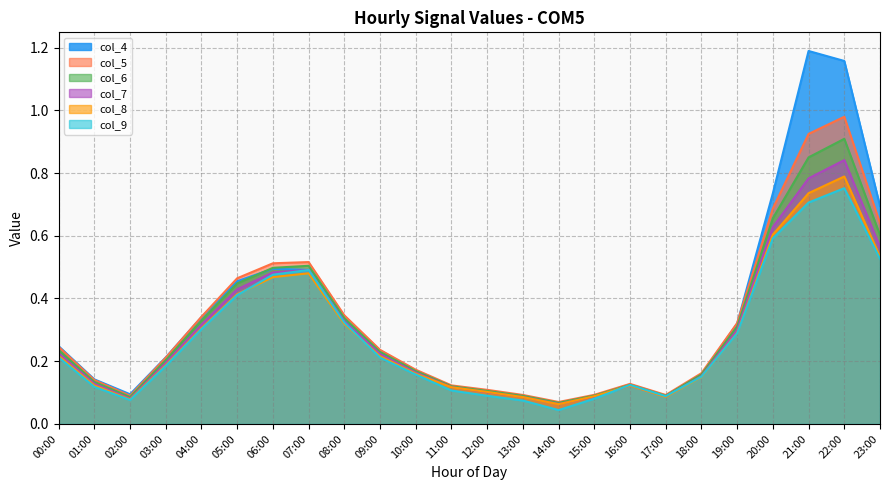

Which series has the largest total across all categories?

col_4